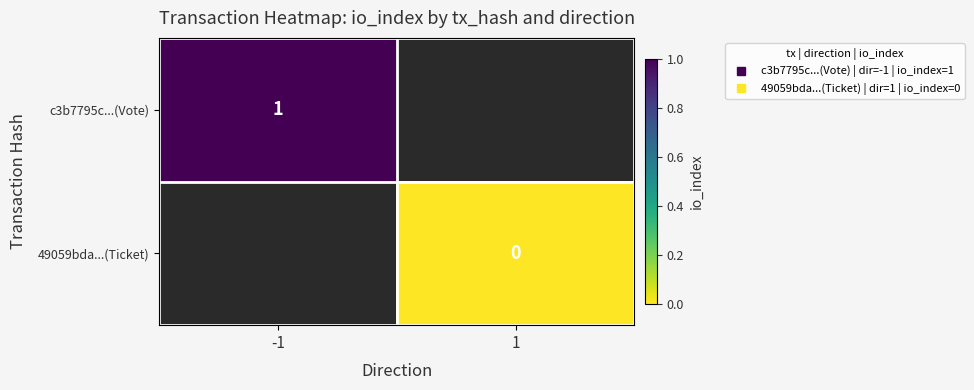

Is it true that c3b7795c...(Vote) equals 1.0 at -1?

True